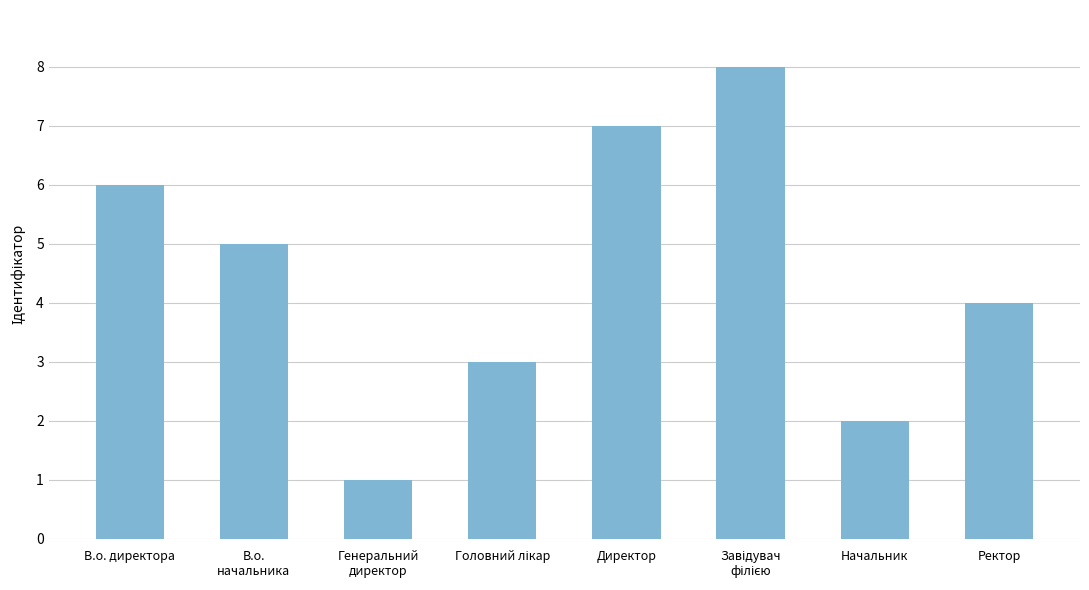

True or false: the data shows 6 at В.о. директора.

True